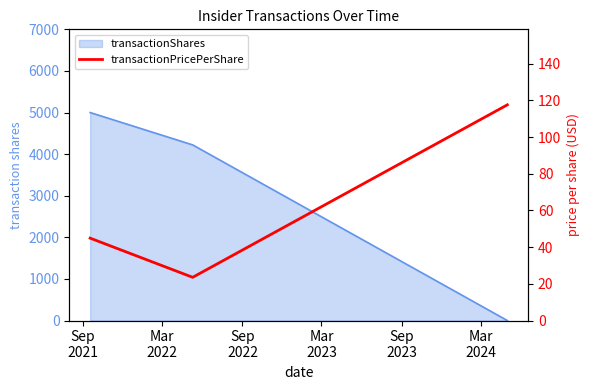

What is the difference between the values at Sep
2021 and Mar
2022?

21.4